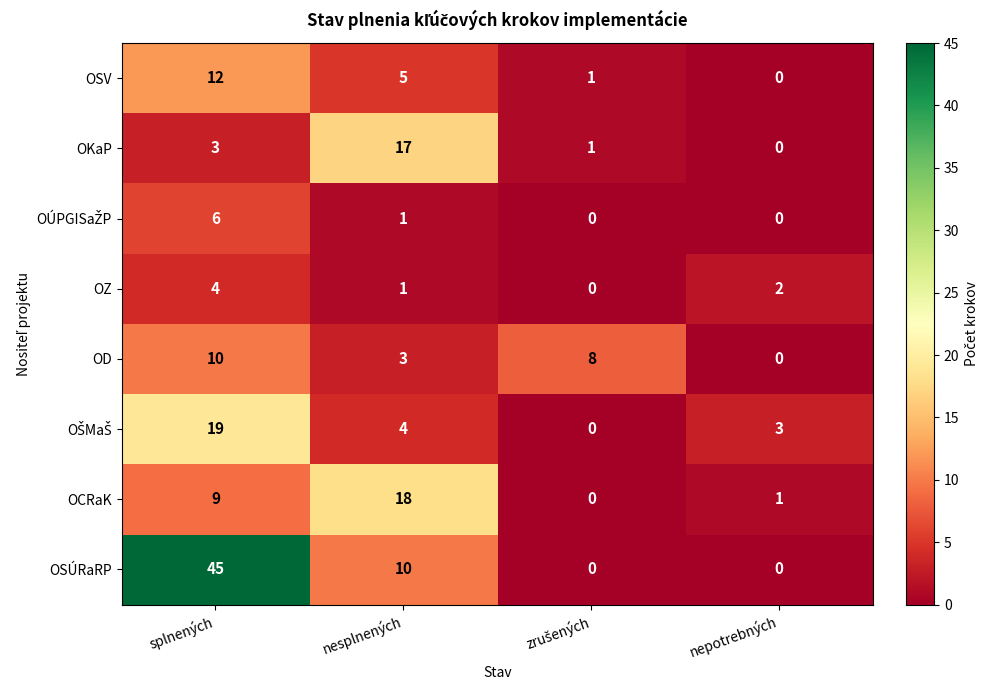

Where is OD nearest to the value 5?

nesplnených